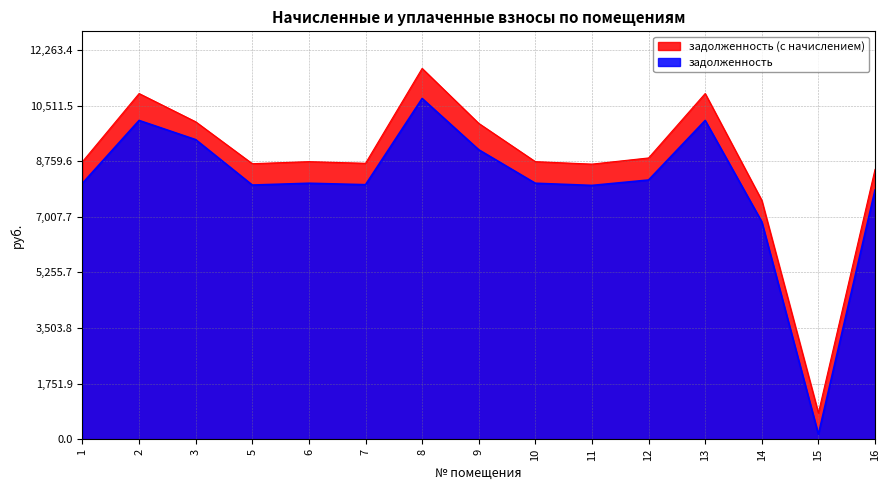

True or false: задолженность and задолженность (с начислением) intersect in this chart.

False